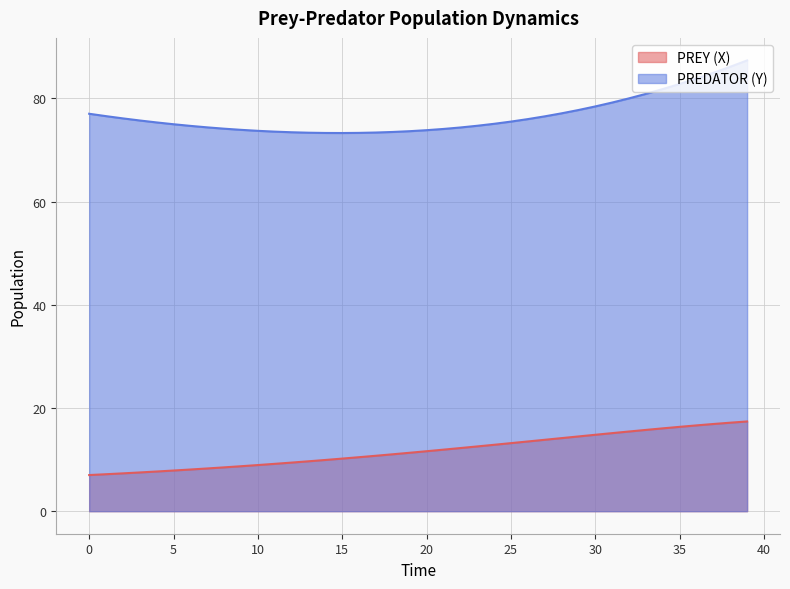

What is the lowest value of the PREDATOR (Y) series?

73.3